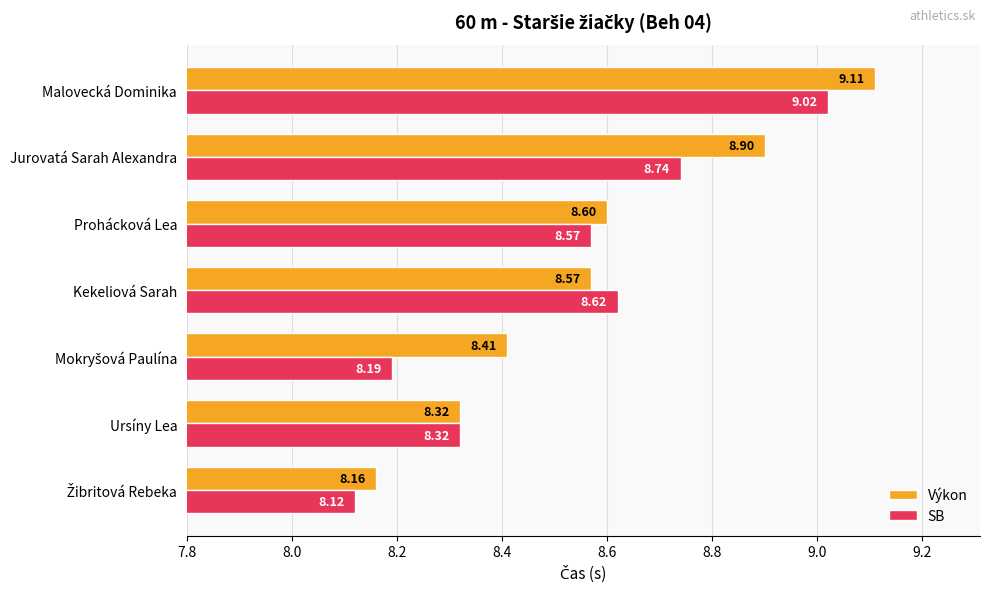

What is the difference between the second highest and minimum values in the SB series?

0.6